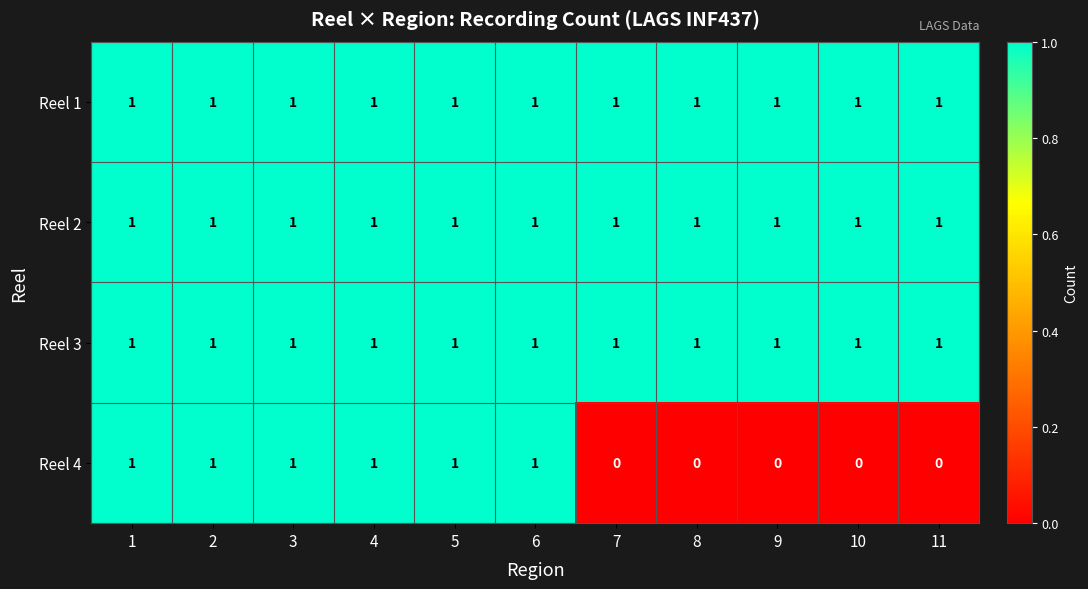

How many Reel 4 values are between 0 and 1?

11